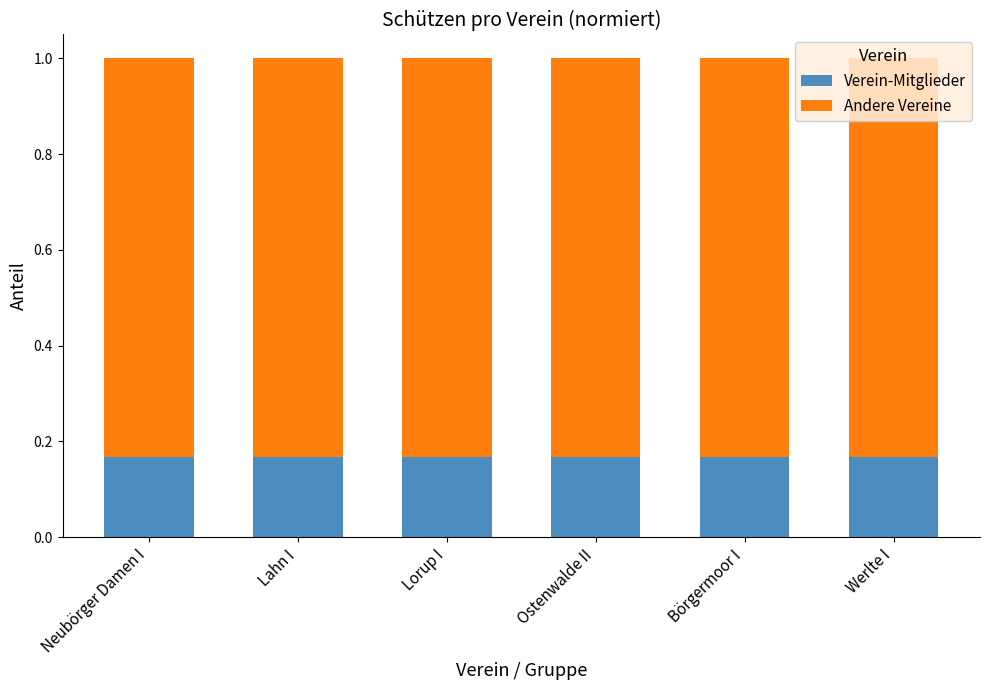

True or false: Verein-Mitglieder has a value of 0.3 at Lahn I.

False